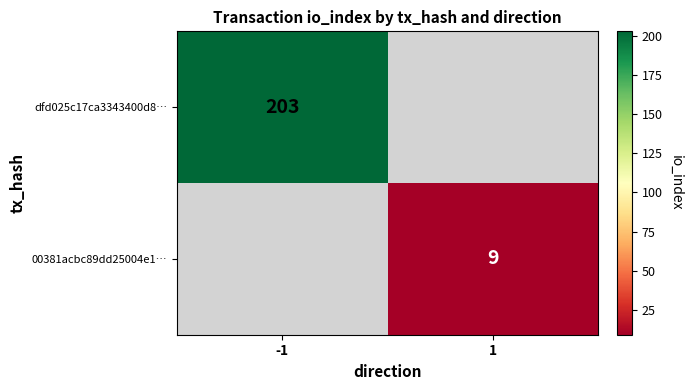

The 00381acbc89dd25004e1… series shows 2 at 1. True or false?

False